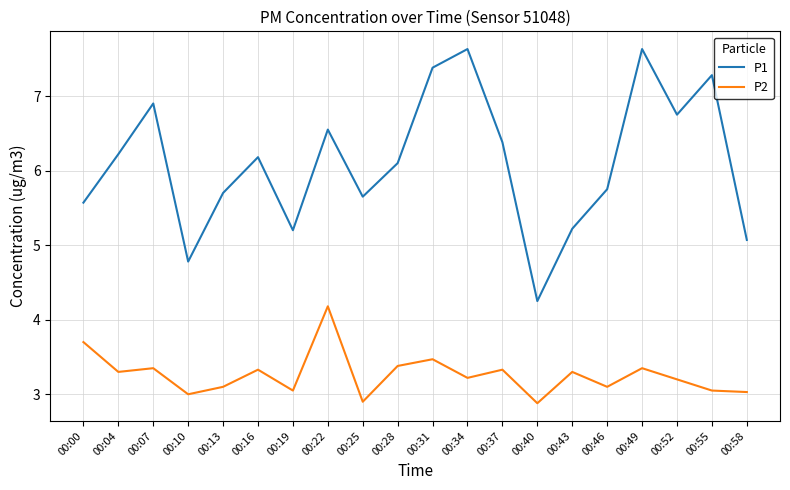

How many lines are shown in the chart?

2